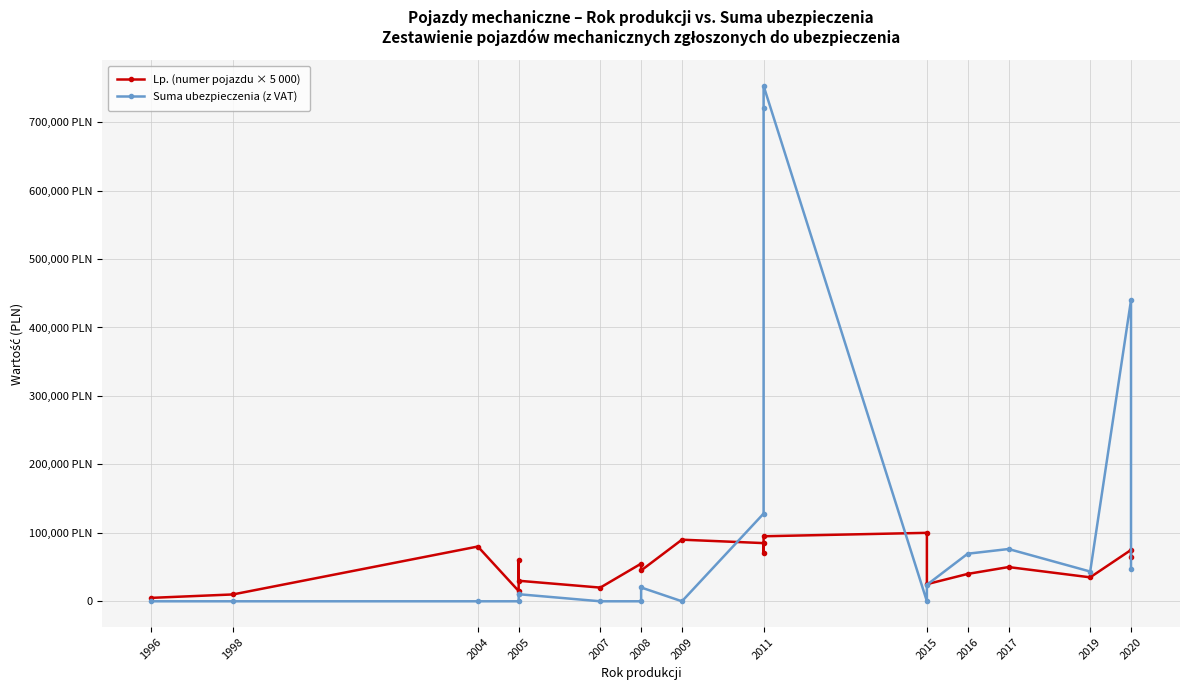

At how many categories does at least one series exceed 141519?

3